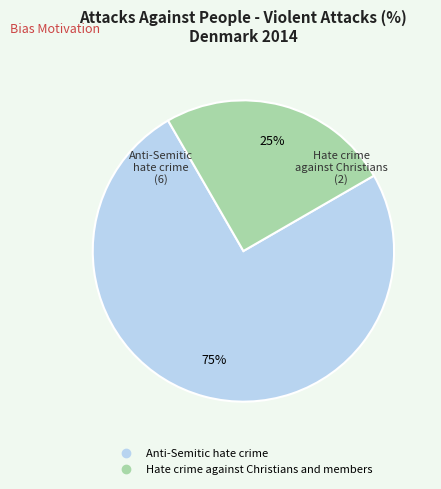

True or false: Anti-Semitic hate crime accounts for 75% of the total.

True